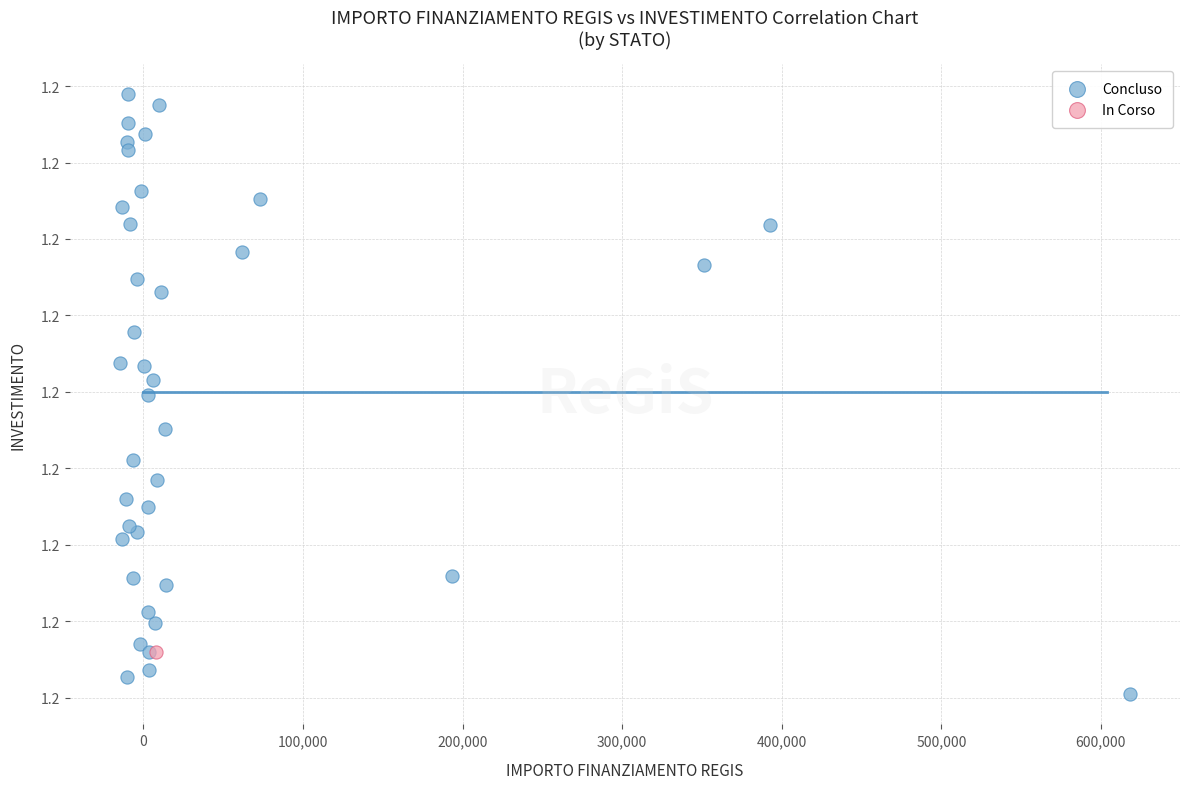

What are all the series names shown in the legend?

Concluso, In Corso